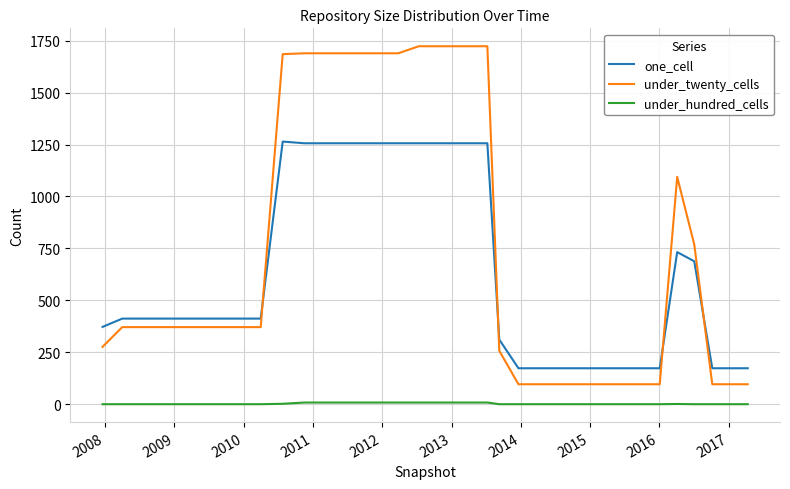

What is the minimum value for under_twenty_cells?

96